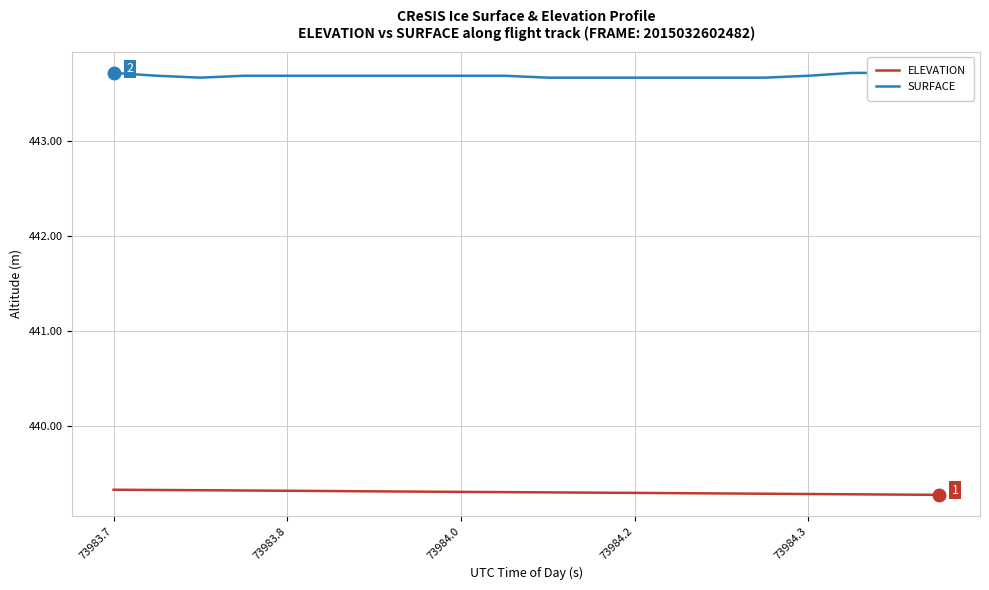

What is the maximum value for ELEVATION?

439.3